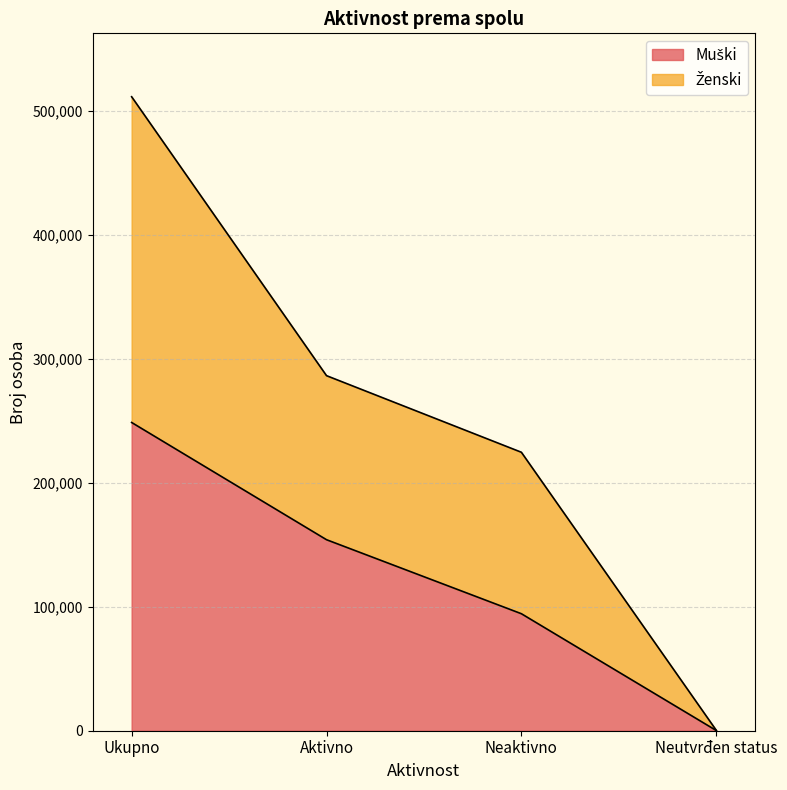

True or false: Muški and Ženski intersect in this chart.

False